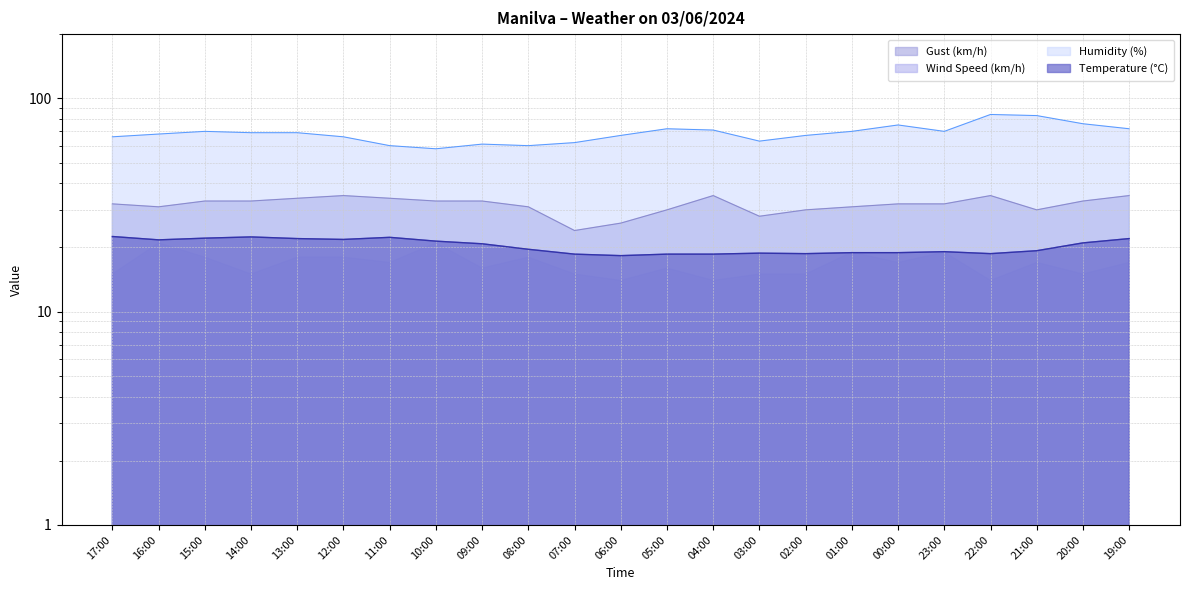

True or false: Gust (km/h) has a value of 32.0 at 00:00.

True